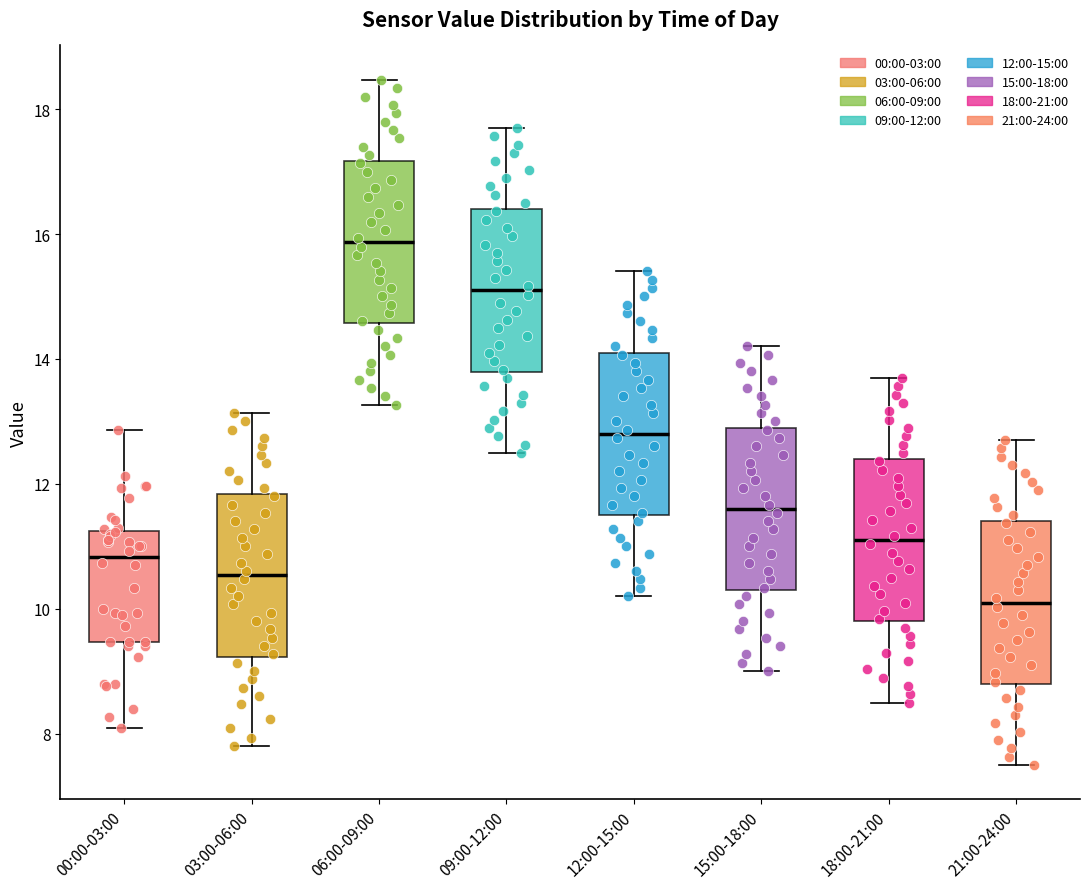

Which box has the highest median line?

06:00-09:00